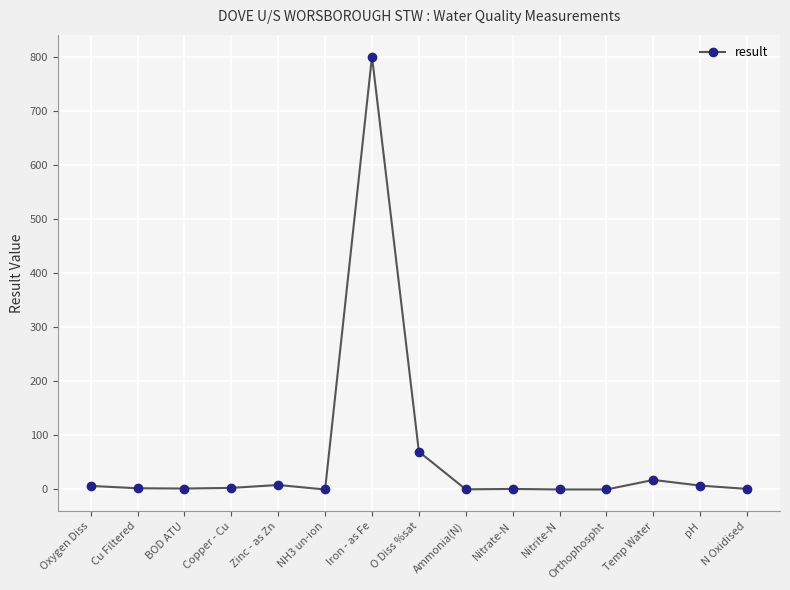

What is the label of the 4th point from the right?

Orthophospht